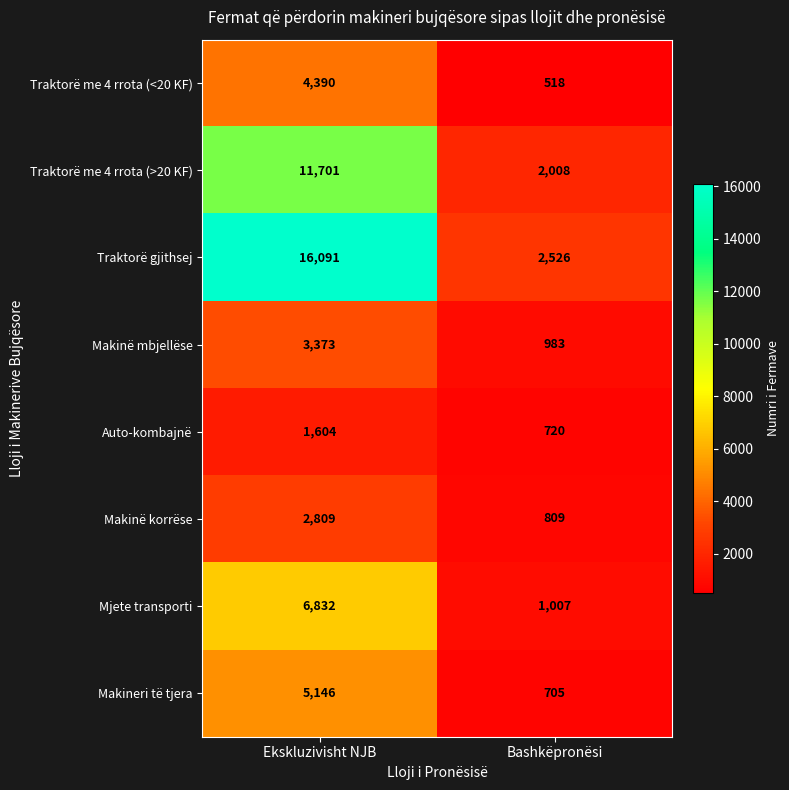

At how many categories does at least one series exceed 3680?

1